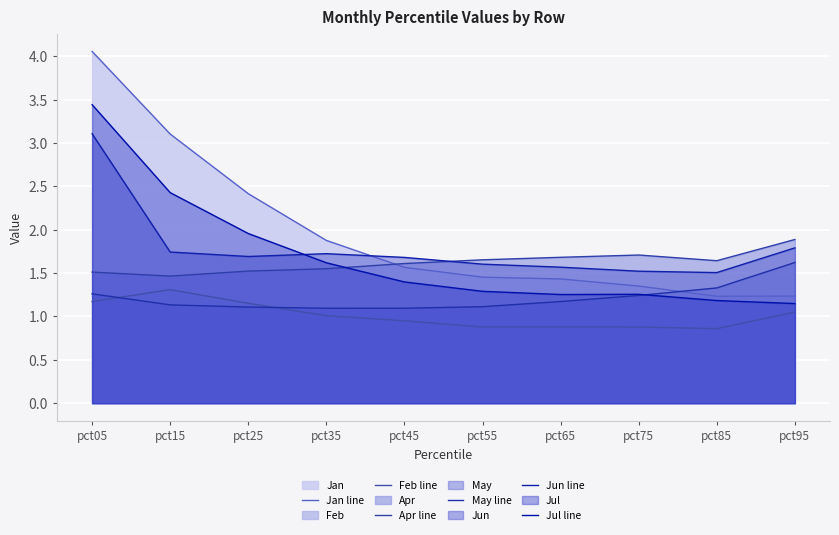

True or false: May line has a value of 1.2 at pct65.

True